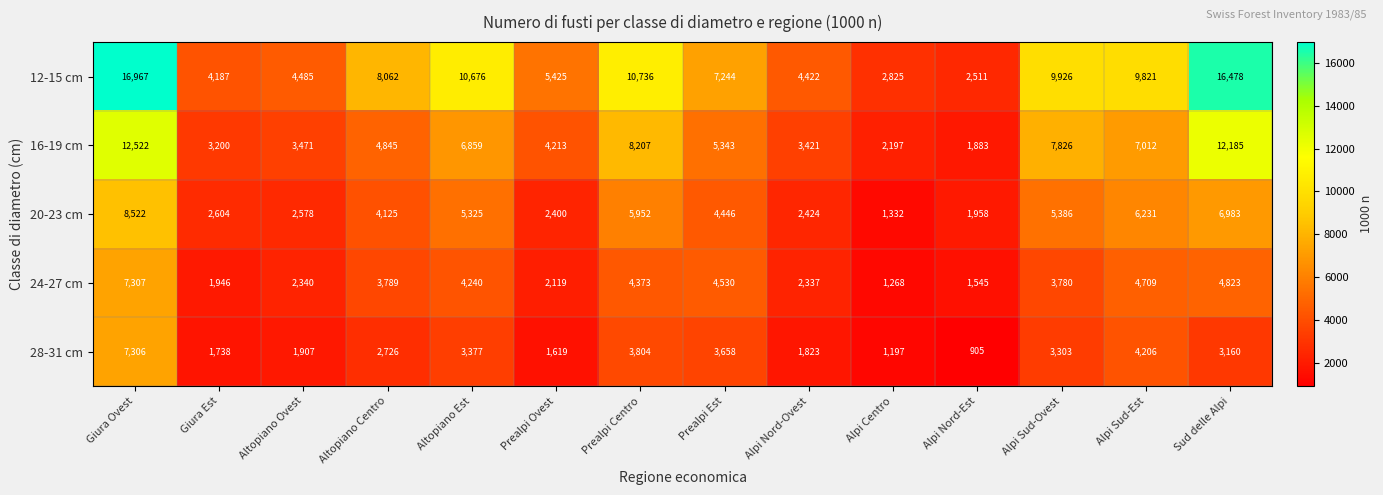

Count the number of categories in the chart.

14